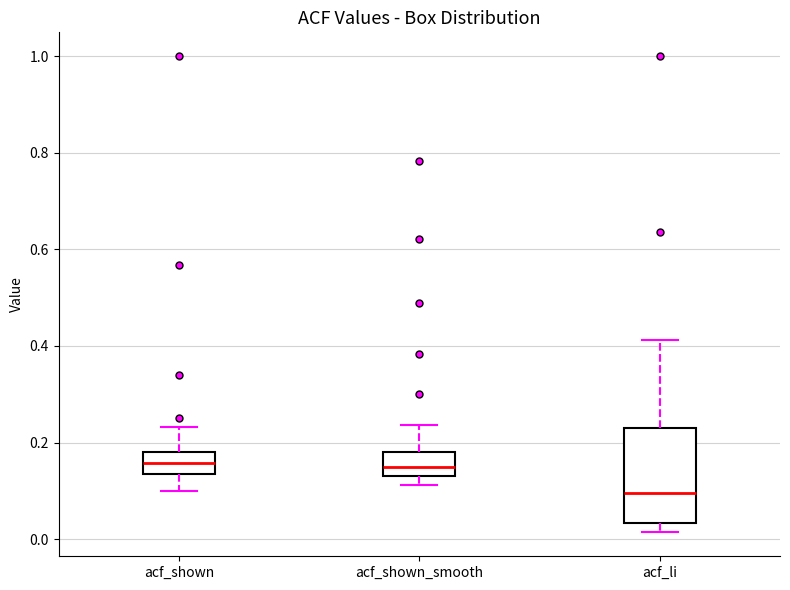

Reading left to right, read every box against the y-axis: the position of its median line, the range the box covers, and the ends of its whiskers. The values are not printed on the chart, so give them approximately, as read against the axis.

acf_shown: median 0.16, box 0.14 to 0.18, whiskers 0.10 to 0.24
acf_shown_smooth: median 0.16, box 0.14 to 0.18, whiskers 0.12 to 0.24
acf_li: median 0.10, box 0.04 to 0.24, whiskers 0.02 to 0.42